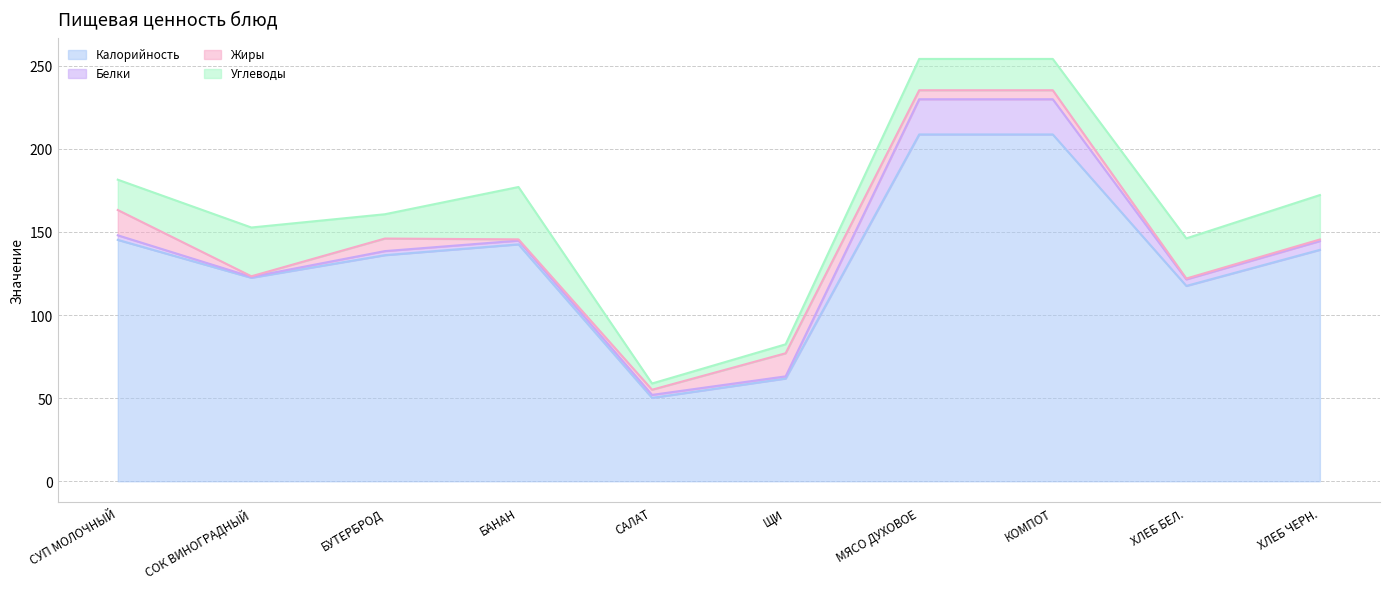

Reading left to right, transcribe all the data shown in this chart.

Калорийность: 145.2	122.4	136.0	142.5	50.2	61.8	208.6	208.6	117.5	139.2
Белки: 2.8	0.5	2.5	2.2	1.8	1.3	21.2	21.2	4.0	5.3
Жиры: 15.2	0.4	7.5	0.8	3.1	13.9	5.4	5.4	0.5	1.0
Углеводы: 18.2	29.3	14.6	31.5	3.8	5.4	18.8	18.8	24.1	26.7